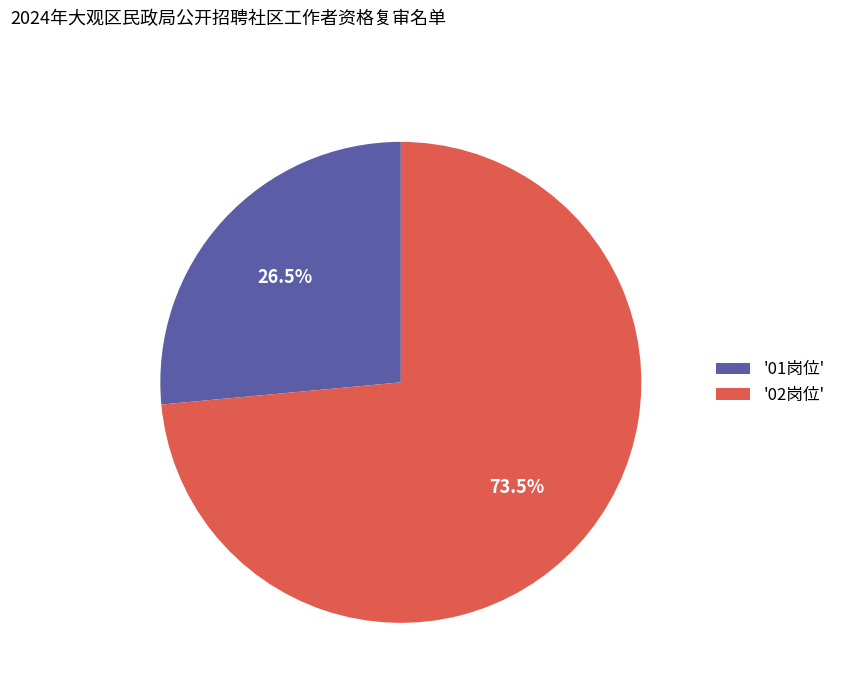

Rank the categories by value from lowest to highest.

'01岗位', '02岗位'